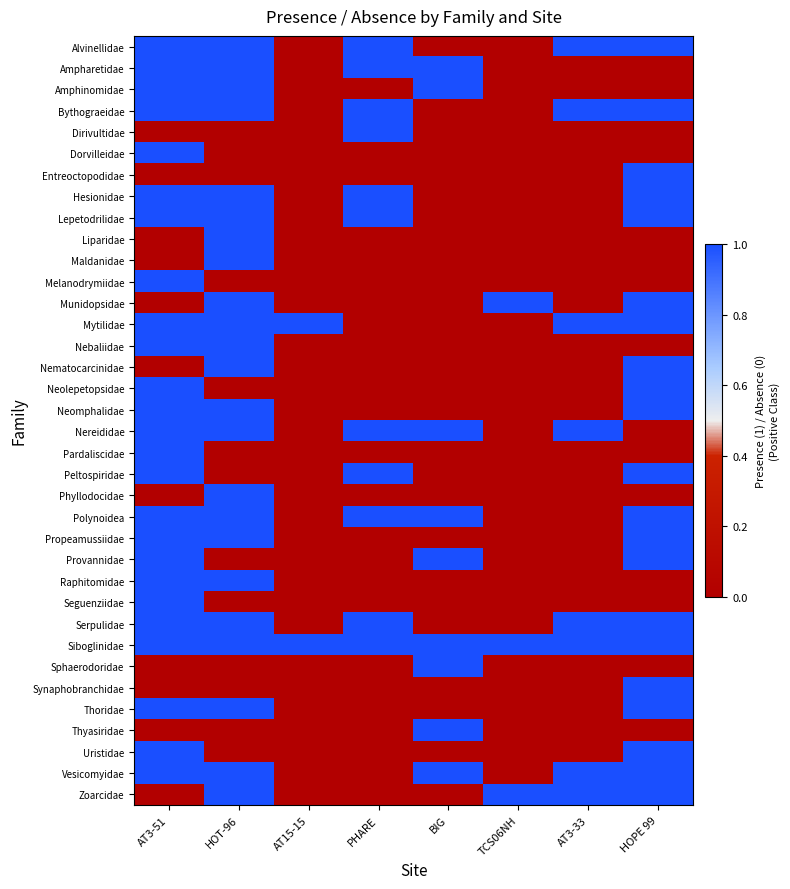

What is the greatest value displayed?

1